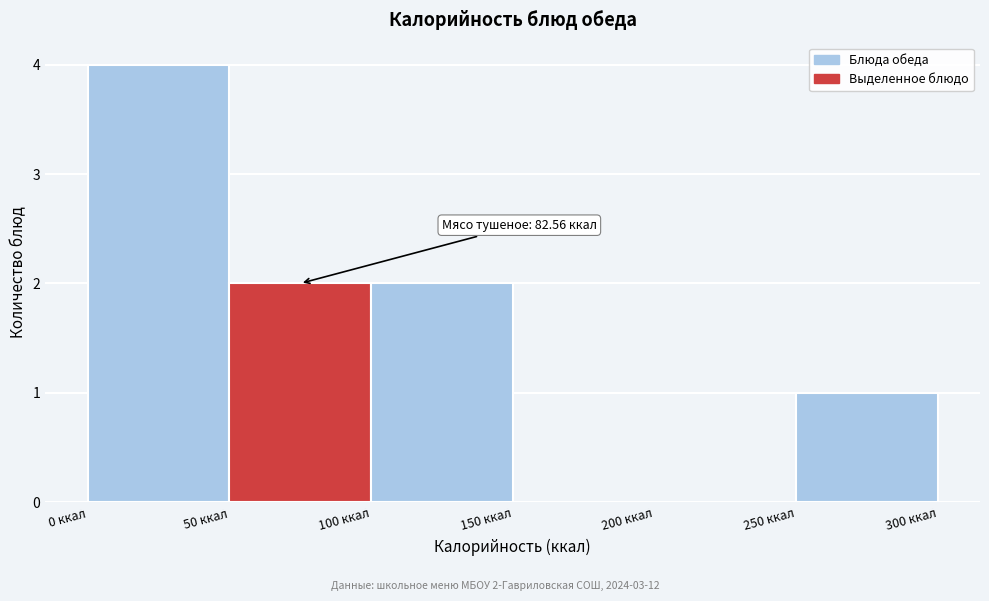

Over which range of the x-axis is the bar tallest?

0 to 50